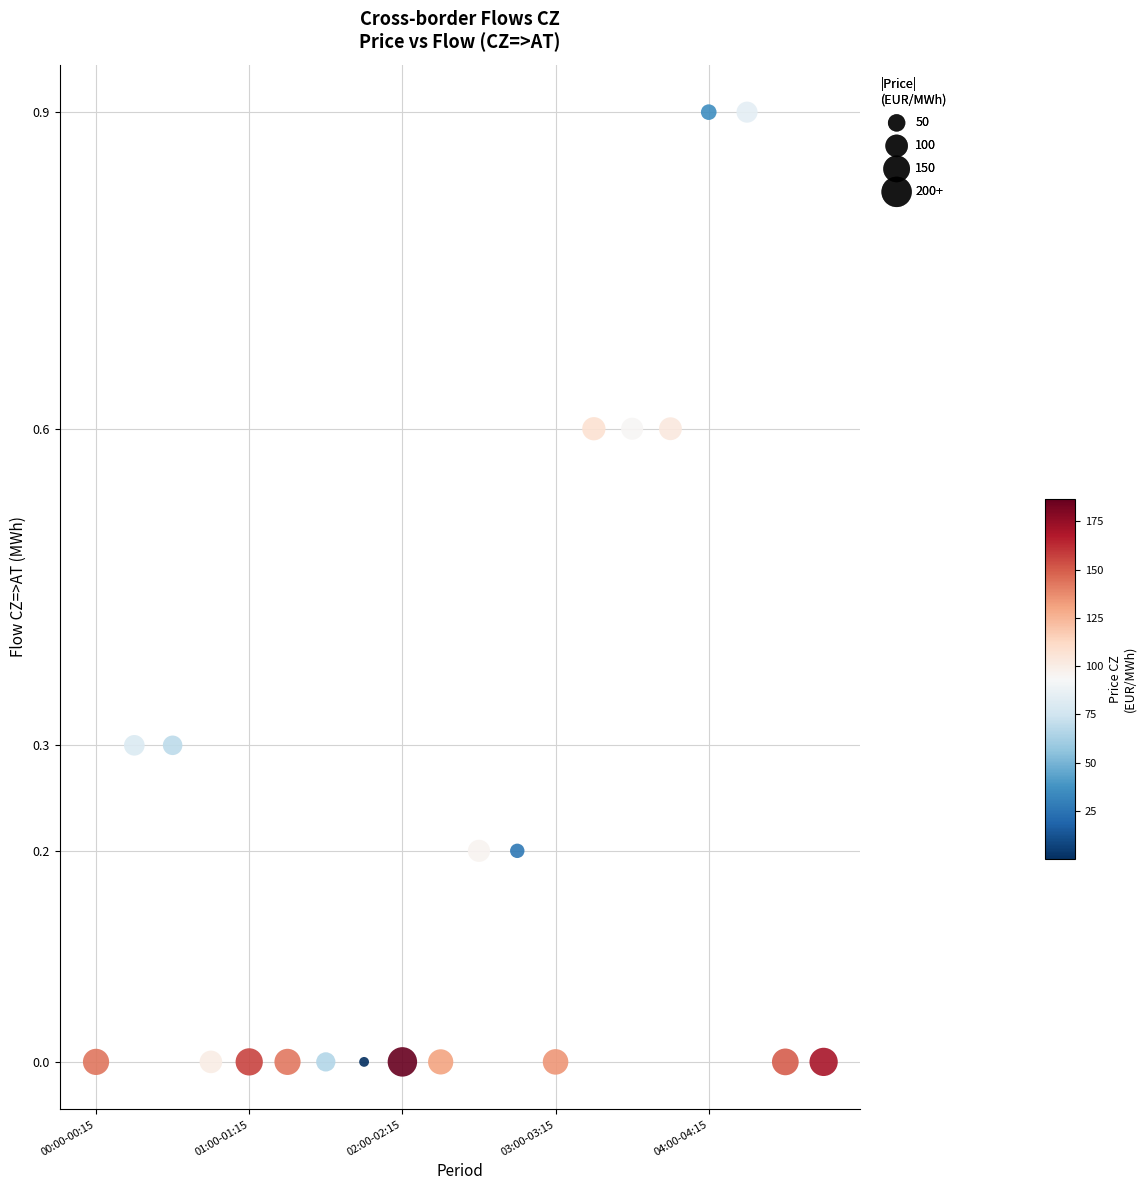

What is the range of X values (max minus min)?

19.0